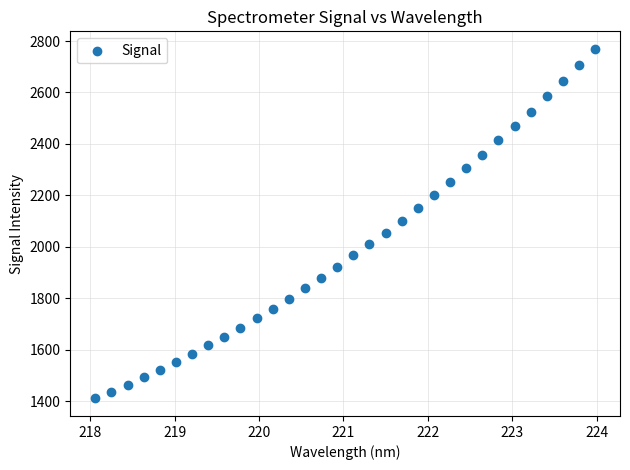

What is the range of Y values (max minus min)?

1359.8